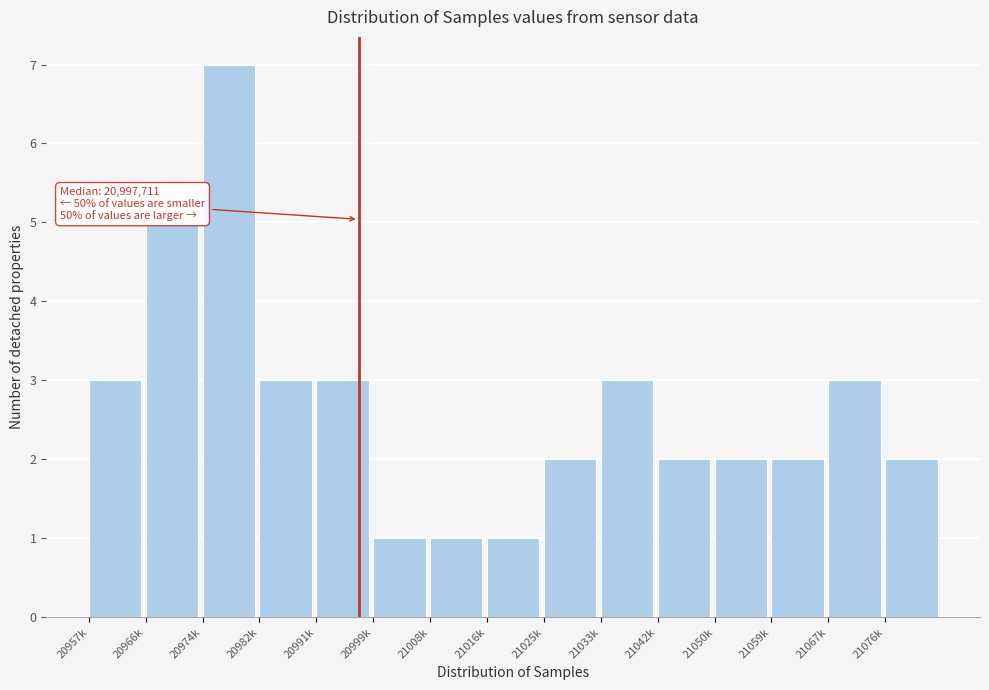

Reading left to right, extract all data points from this chart.

20957k=3	20966k=5	20974k=7	20982k=3	20991k=3	20999k=1	21008k=1	21016k=1	21025k=2	21033k=3	21042k=2	21050k=2	21059k=2	21067k=3	21076k=2